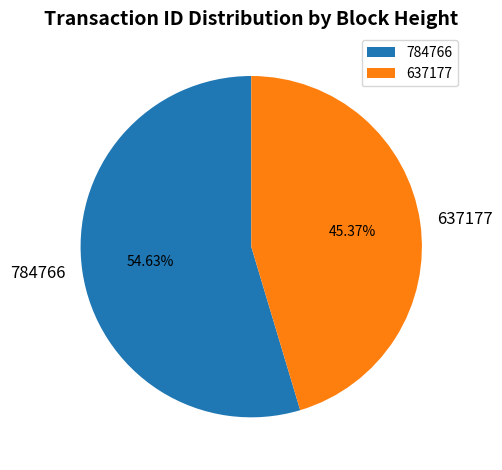

To the nearest percent, what is the average slice percentage?

50%